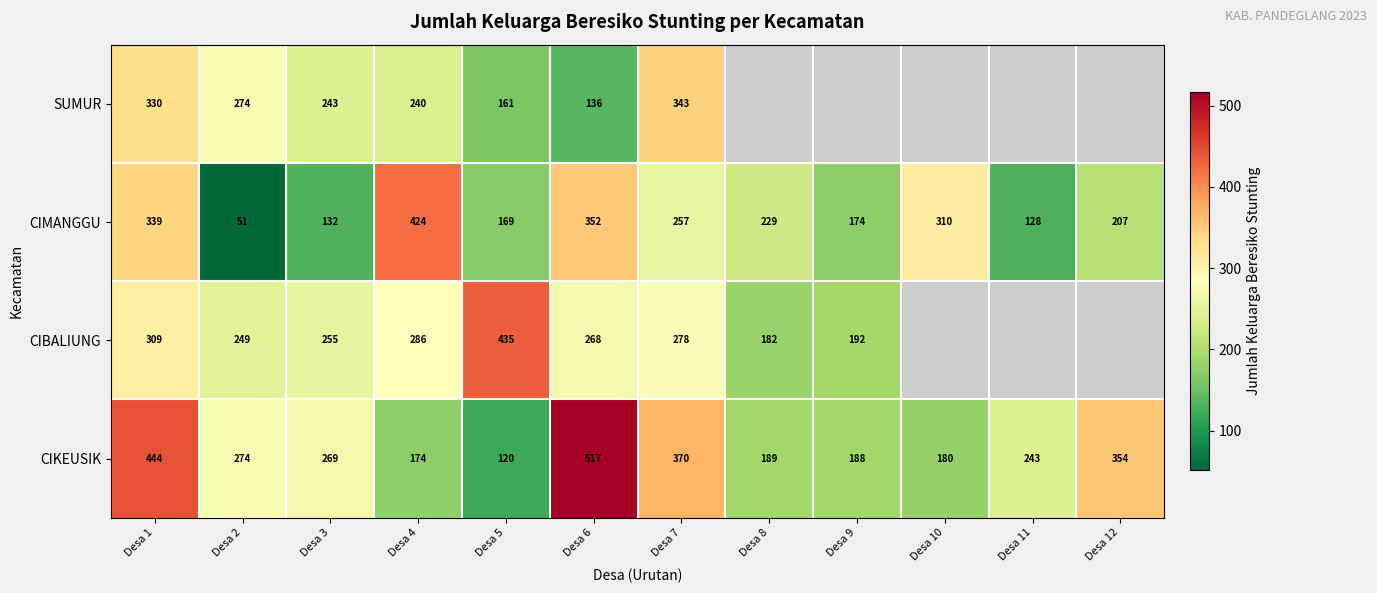

What is the highest value of the CIMANGGU series?

424